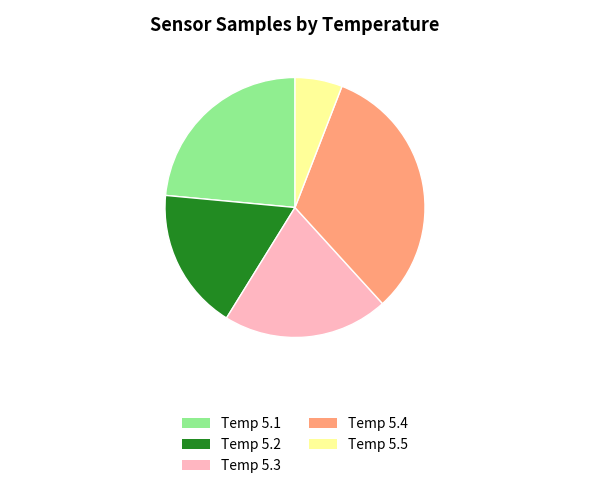

The Temp 5.1 slice represents 24% of the pie. True or false?

True